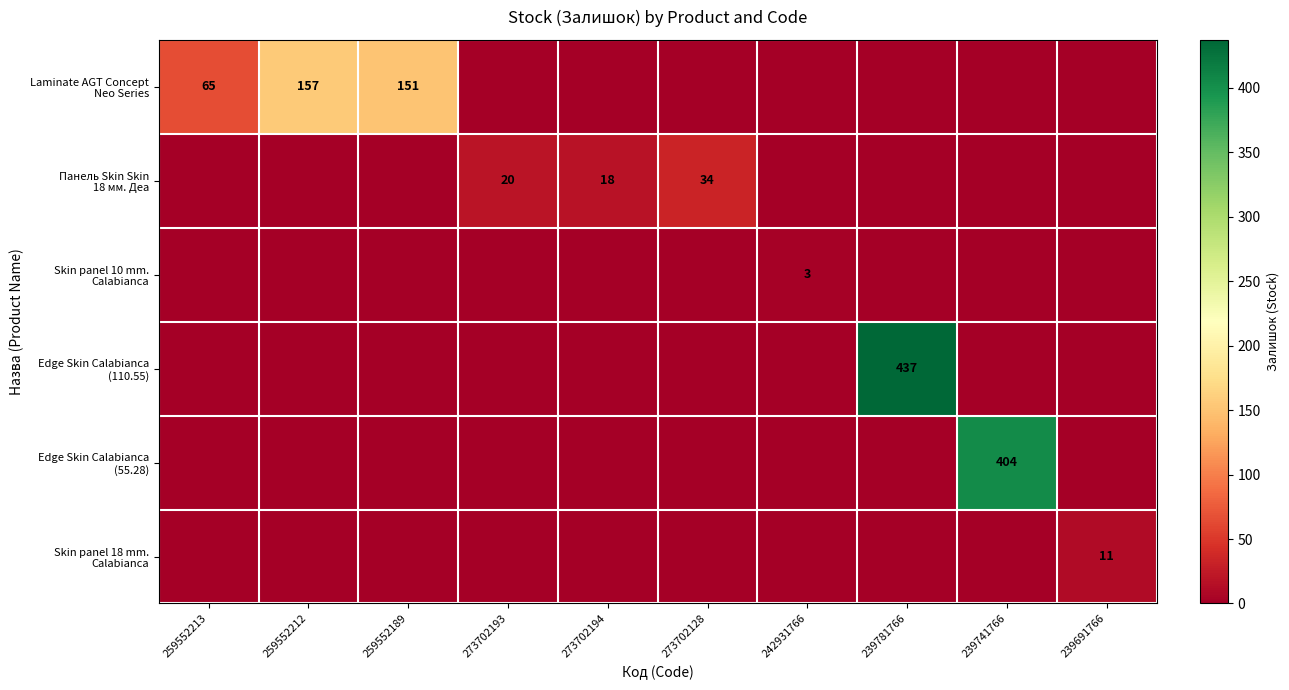

Where is Edge Skin Calabianca (110.55) nearest to the value 218?

259552213